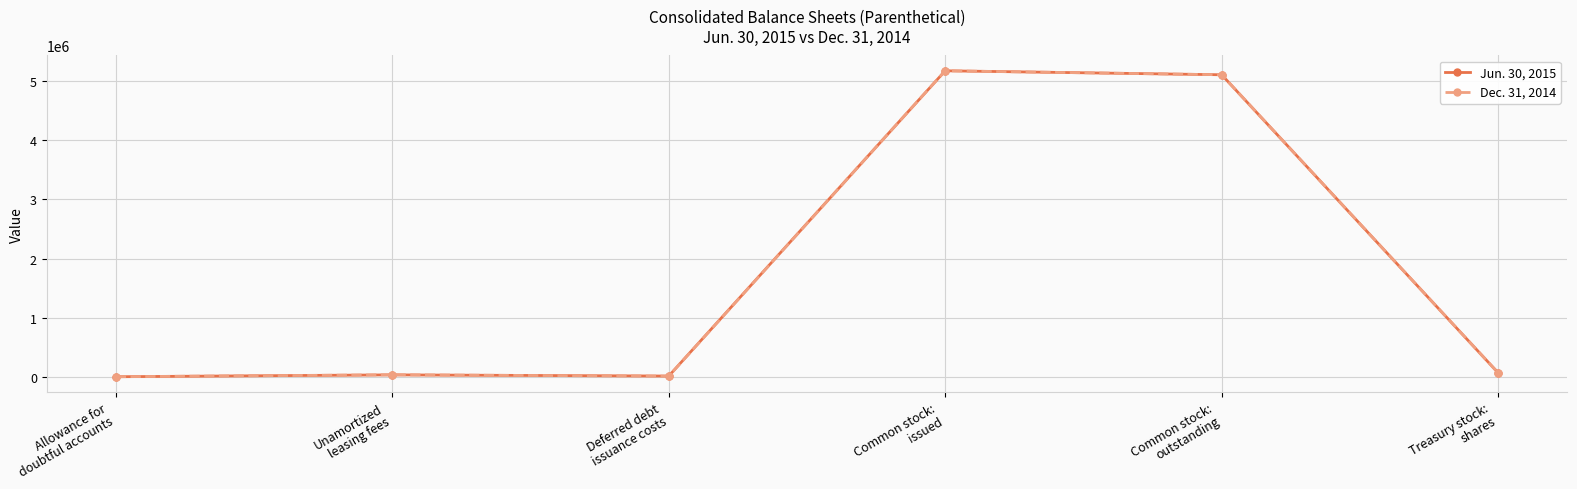

True or false: Jun. 30, 2015 has more than 2 interior local peaks.

False